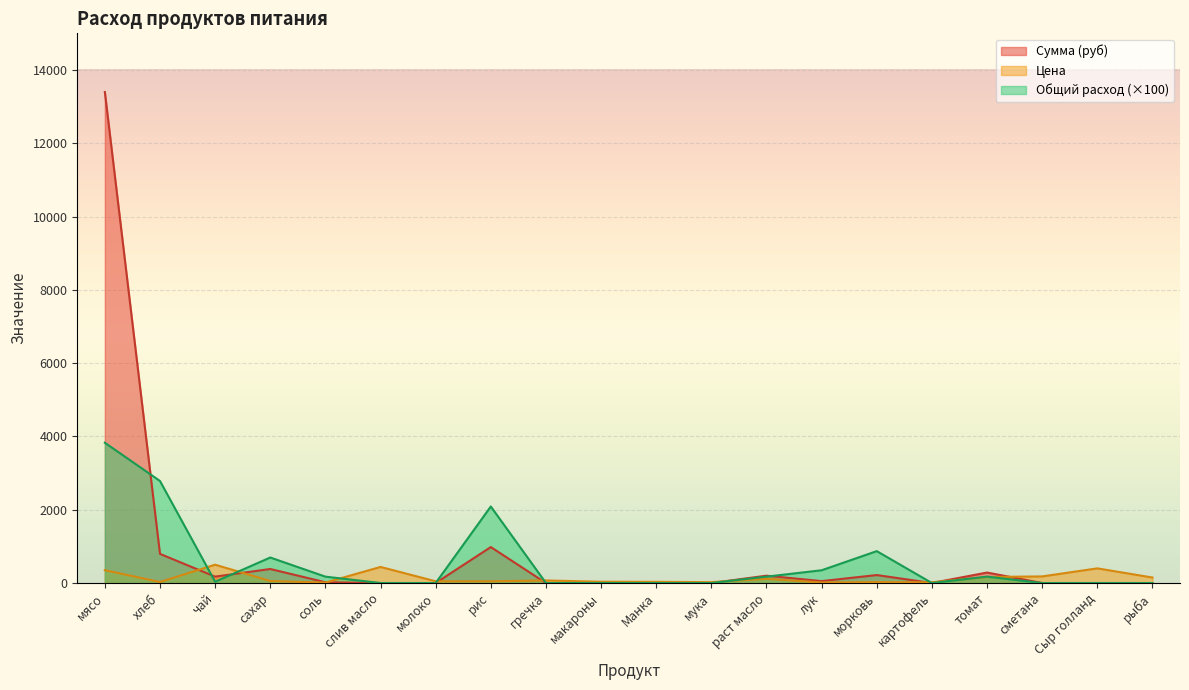

What is the sum of all Общий расход values?

11170.8